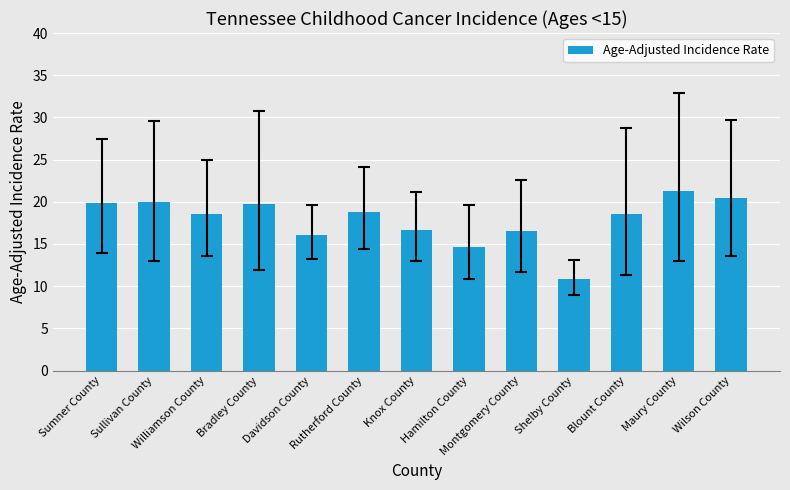

What is the sum of all values?

232.2